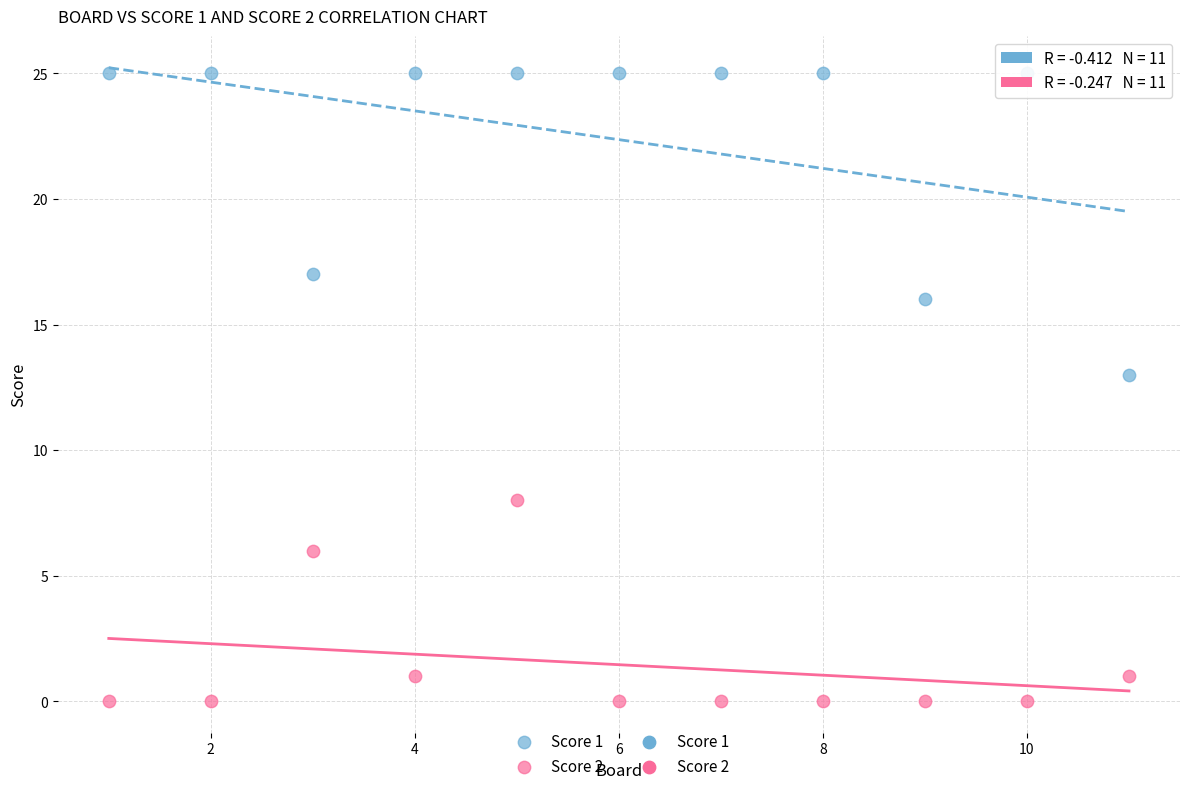

Which series contains the highest Y value?

Score 1